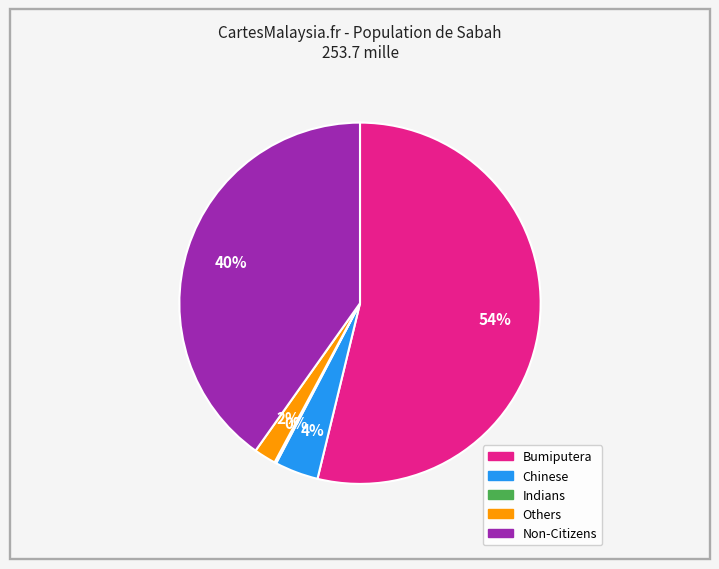

What is the majority slice?

Bumiputera